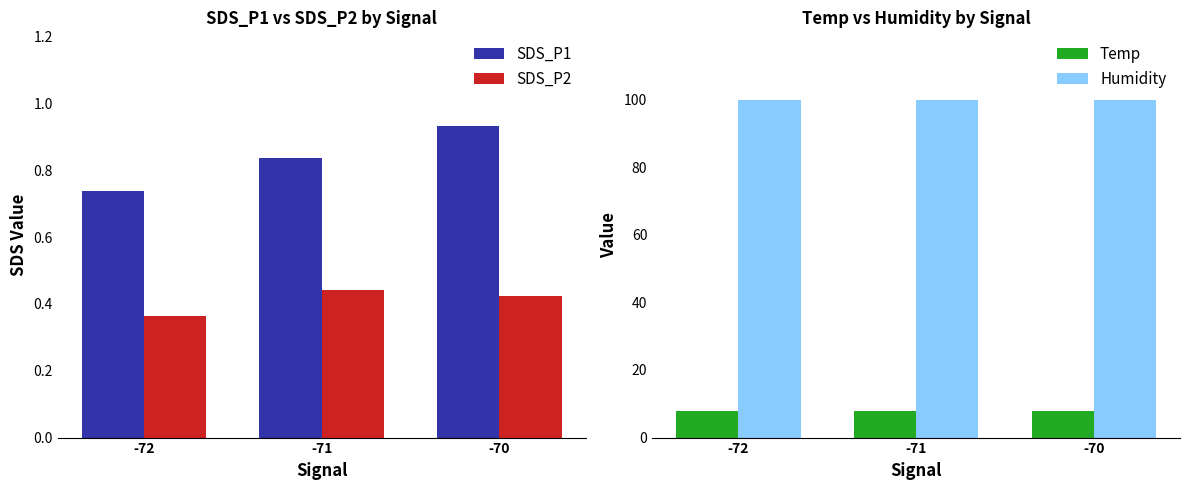

How many distinct data groups are displayed?

4